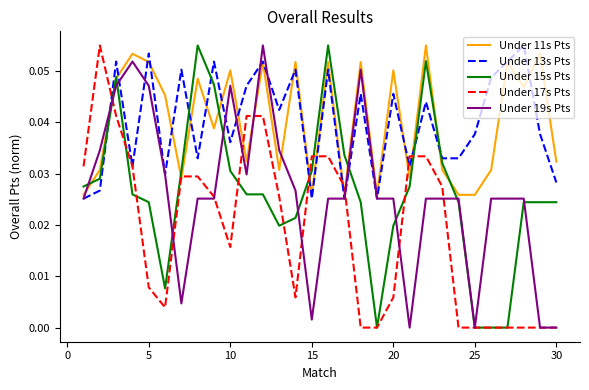

After their last crossing, which series has the higher values: Under 11s Pts or Under 19s Pts?

Under 11s Pts